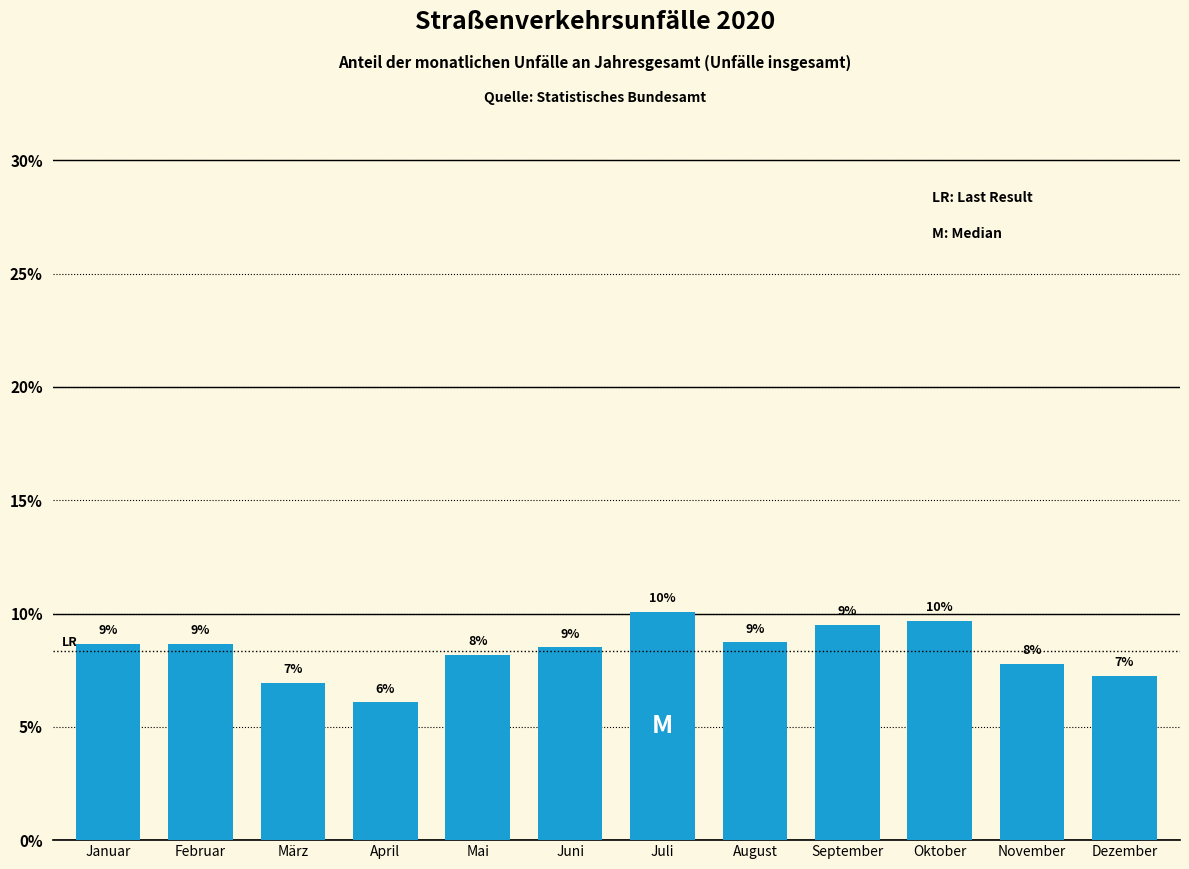

What is the average value?

8.3